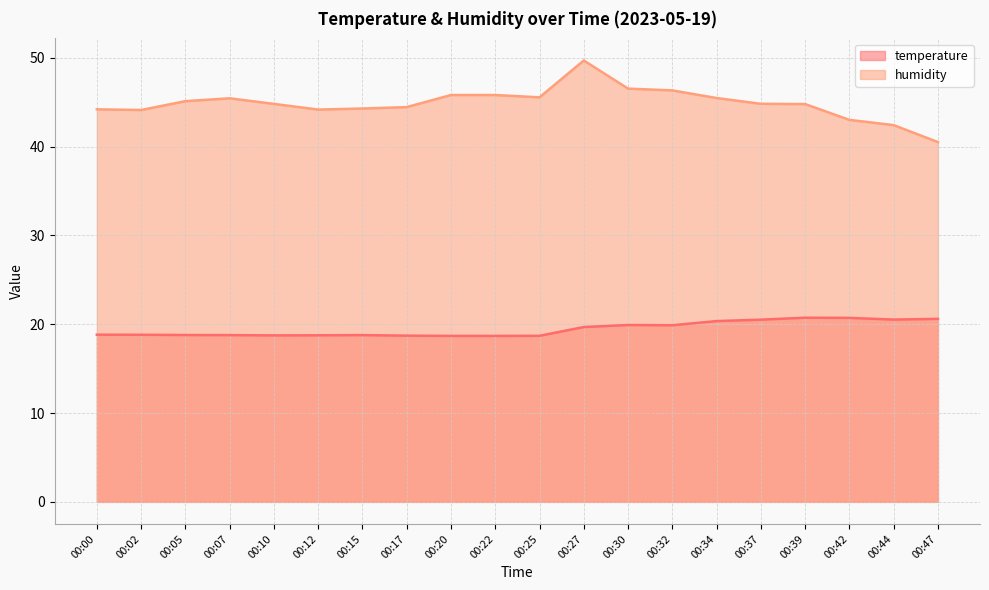

At which category does the chart reach its peak across all series?

00:27